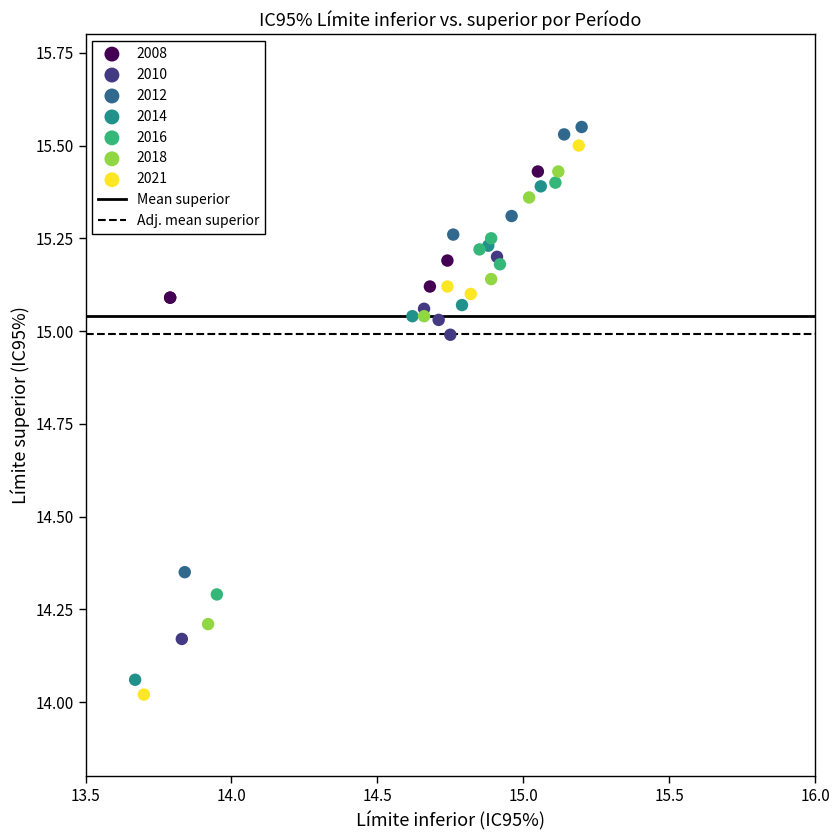

Which series reaches the maximum Y coordinate?

2012